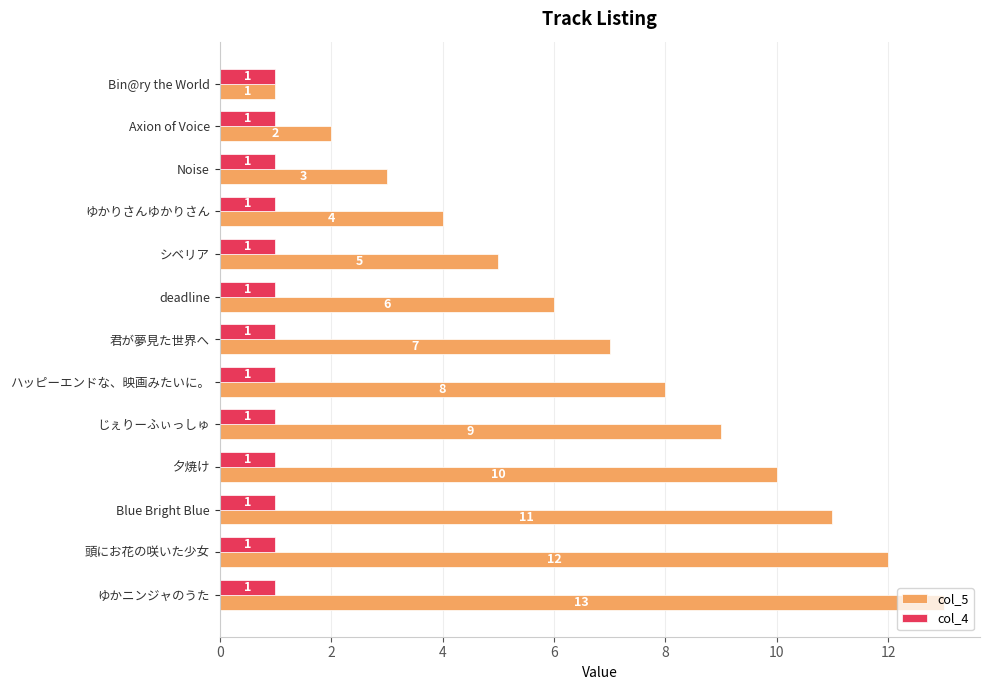

Which series has the largest total across all categories?

col_5